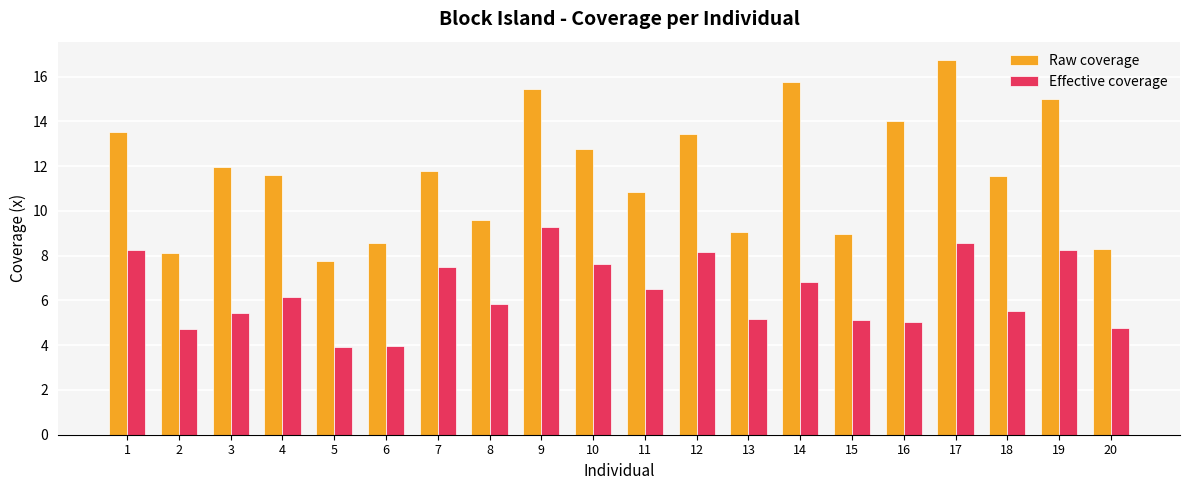

Does the chart contain any negative values?

No